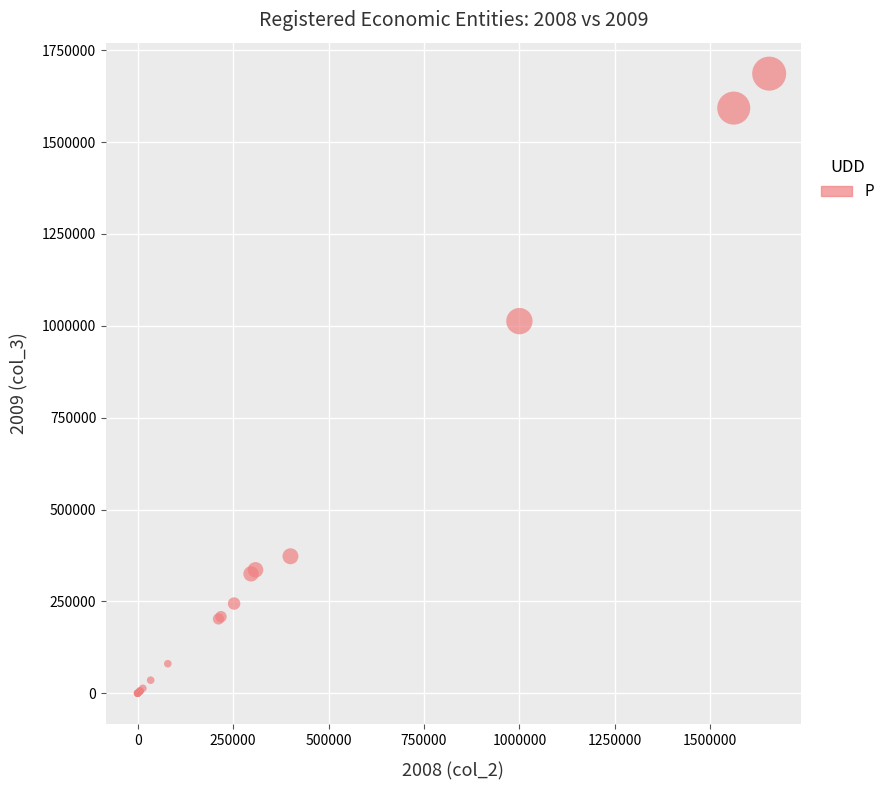

What Y value in the scatter plot is closest to 843189?

1012770